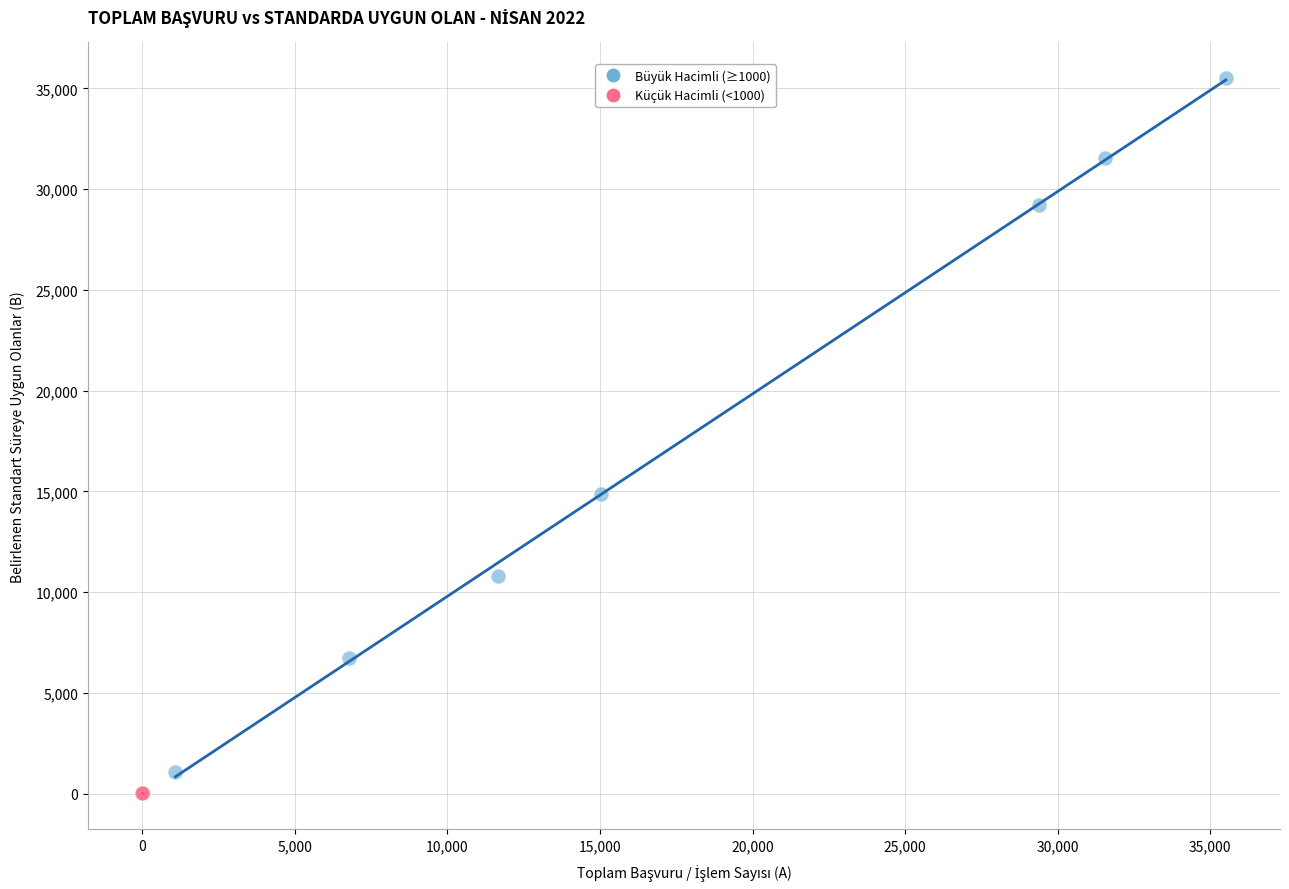

Which series has the widest spread of Y values?

Büyük Hacimli (≥1000)